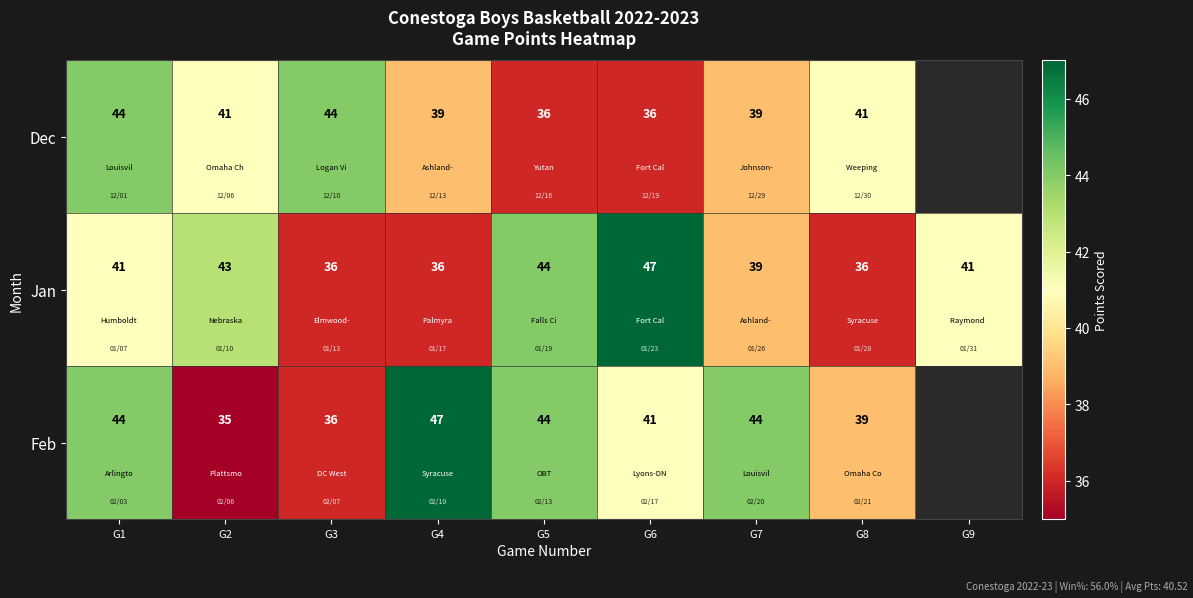

What is the total value across all series at G6?

124